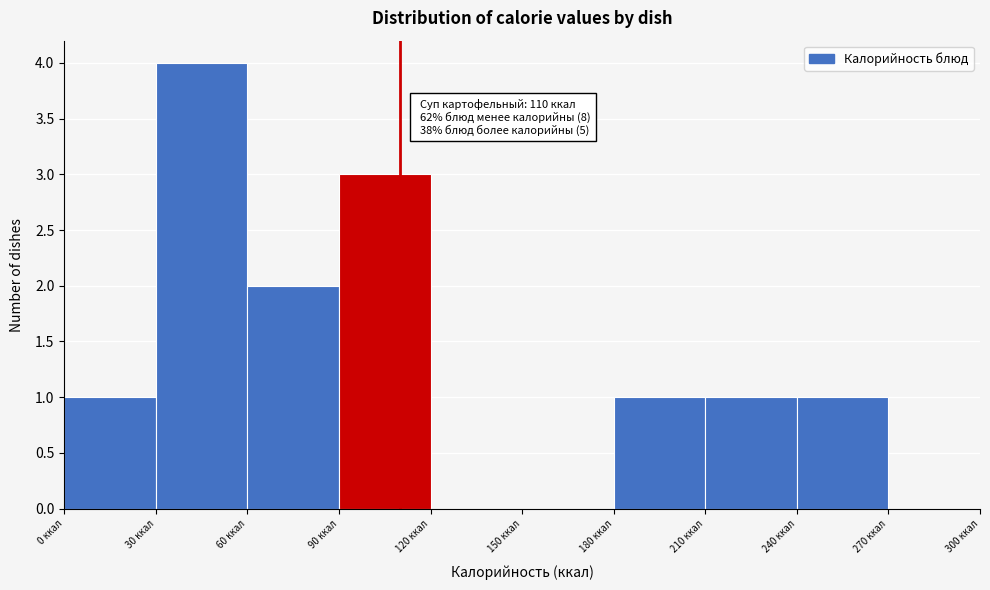

Which range on the x-axis has the tallest bar?

30 to 60